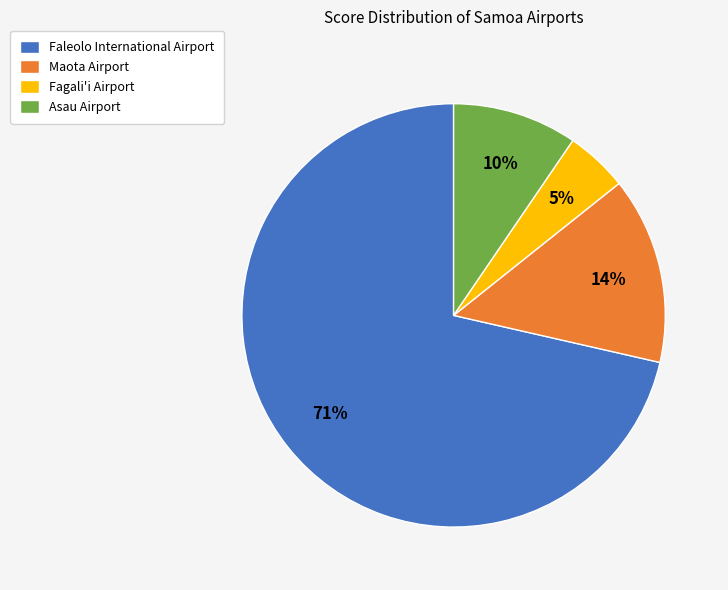

To the nearest percent, what is the combined percentage of Faleolo International Airport and Asau Airport?

81%